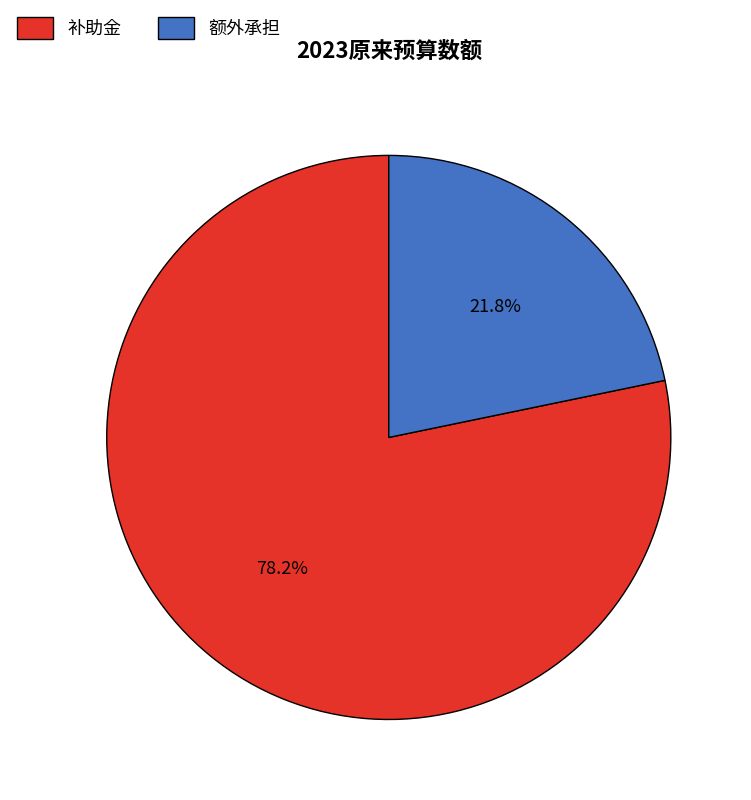

Which has a higher value, 额外承担 or 补助金?

补助金